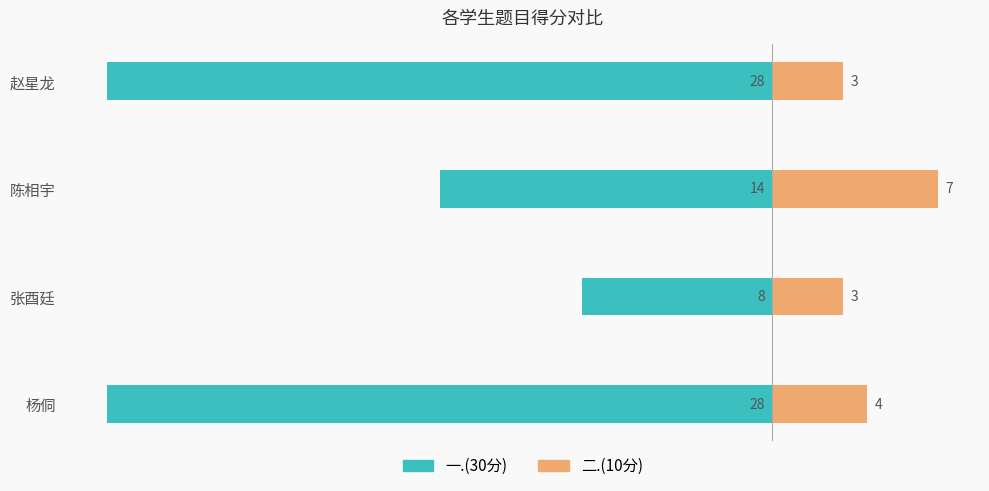

How many bars are there in each group?

2